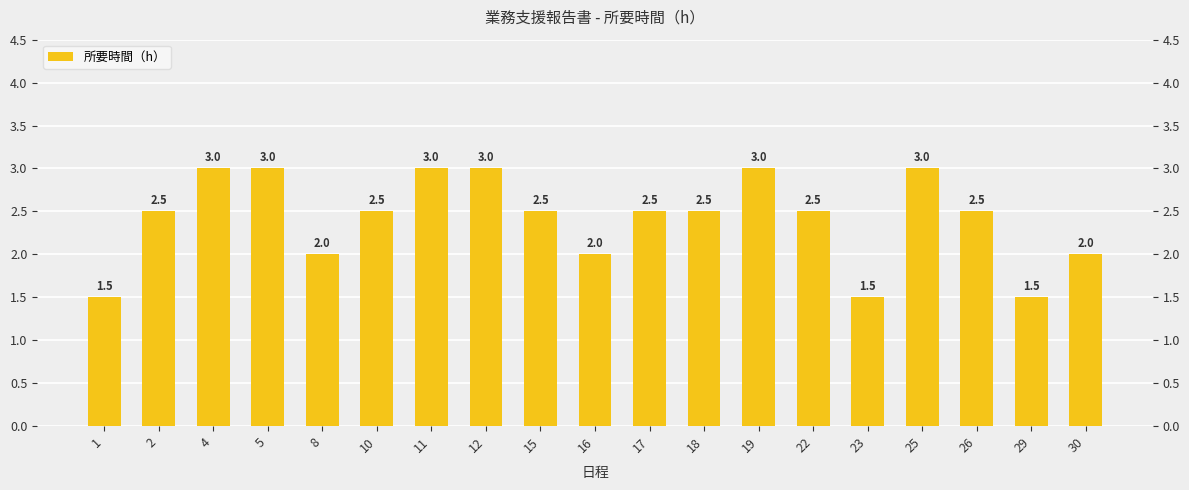

What is the ratio of the value at 22 to the value at 17?

1.0